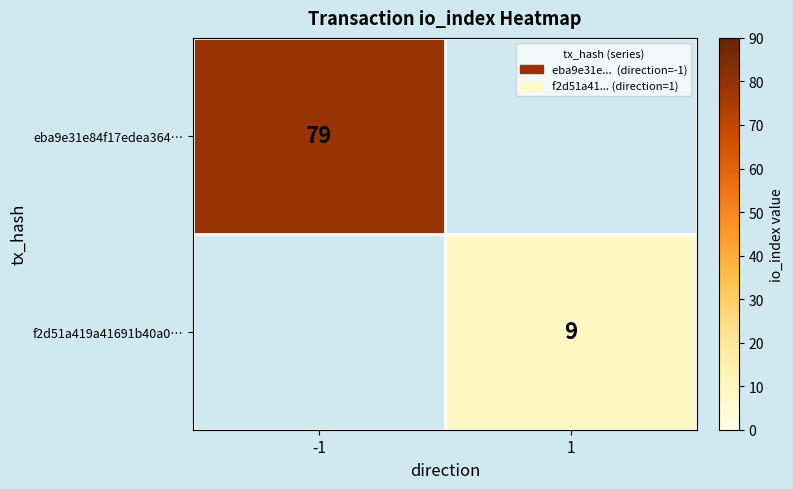

The value of f2d51a419a41691b40a0… at 1 is 13. True or false?

False